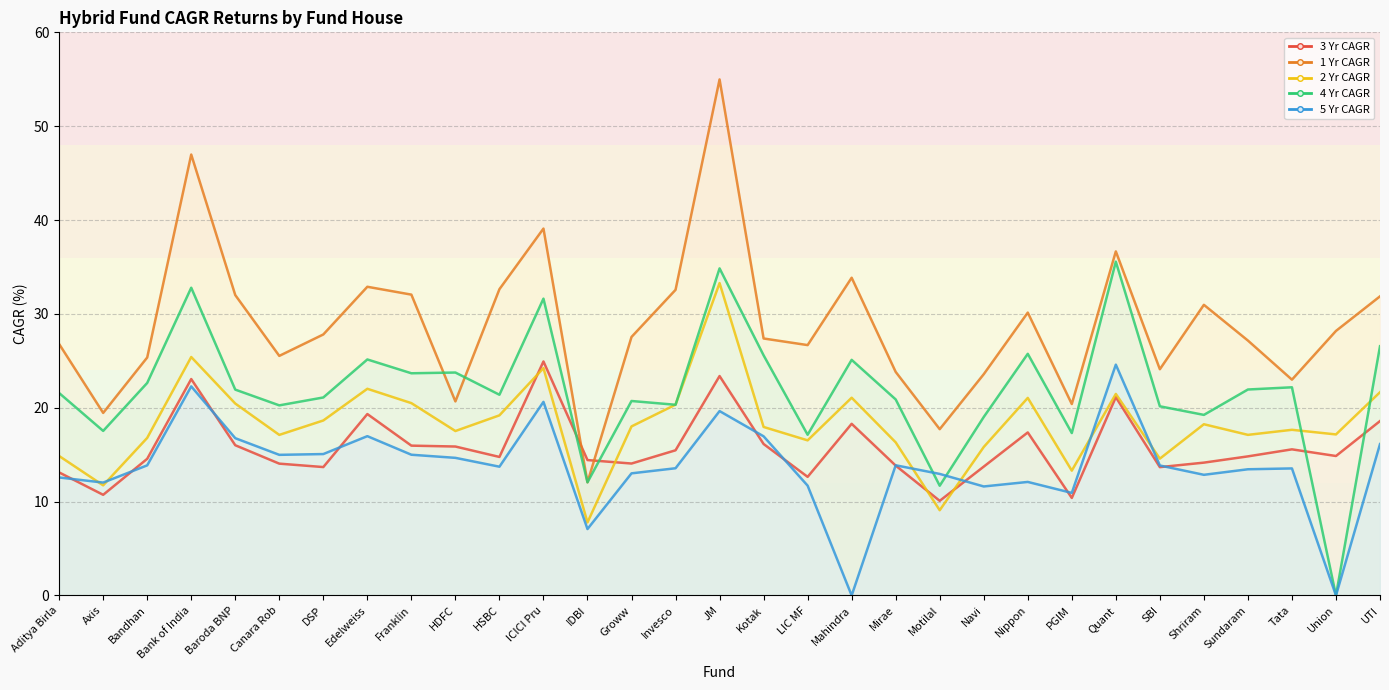

At how many categories does at least one series exceed 22?

27